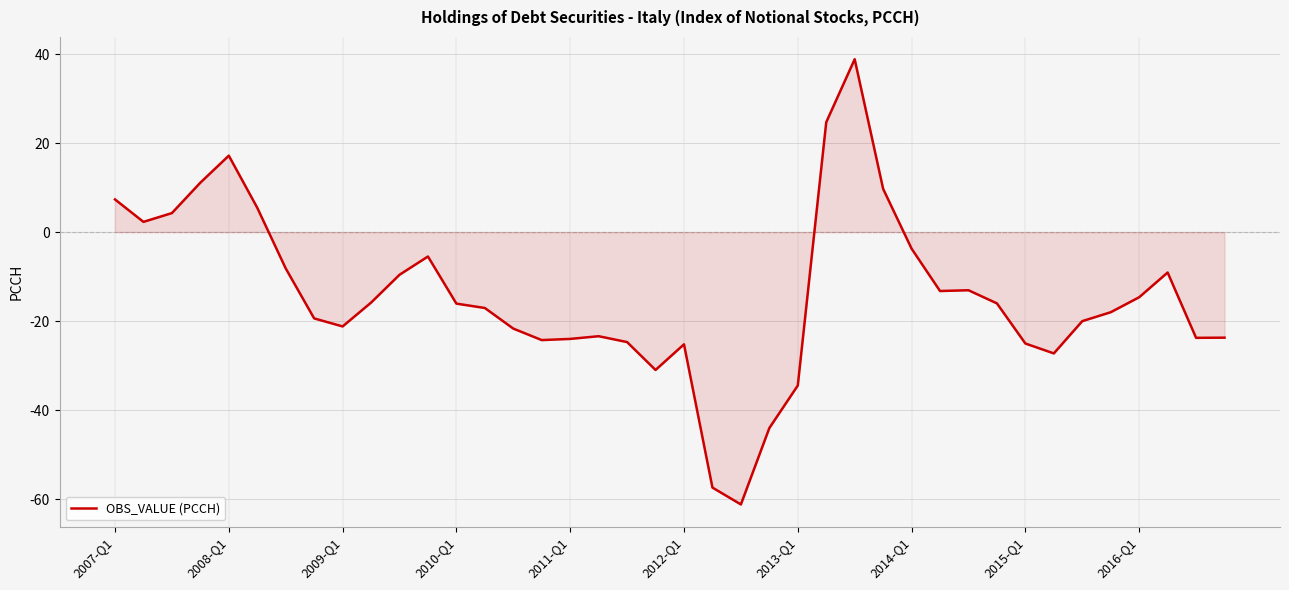

How many lines are shown in the chart?

1